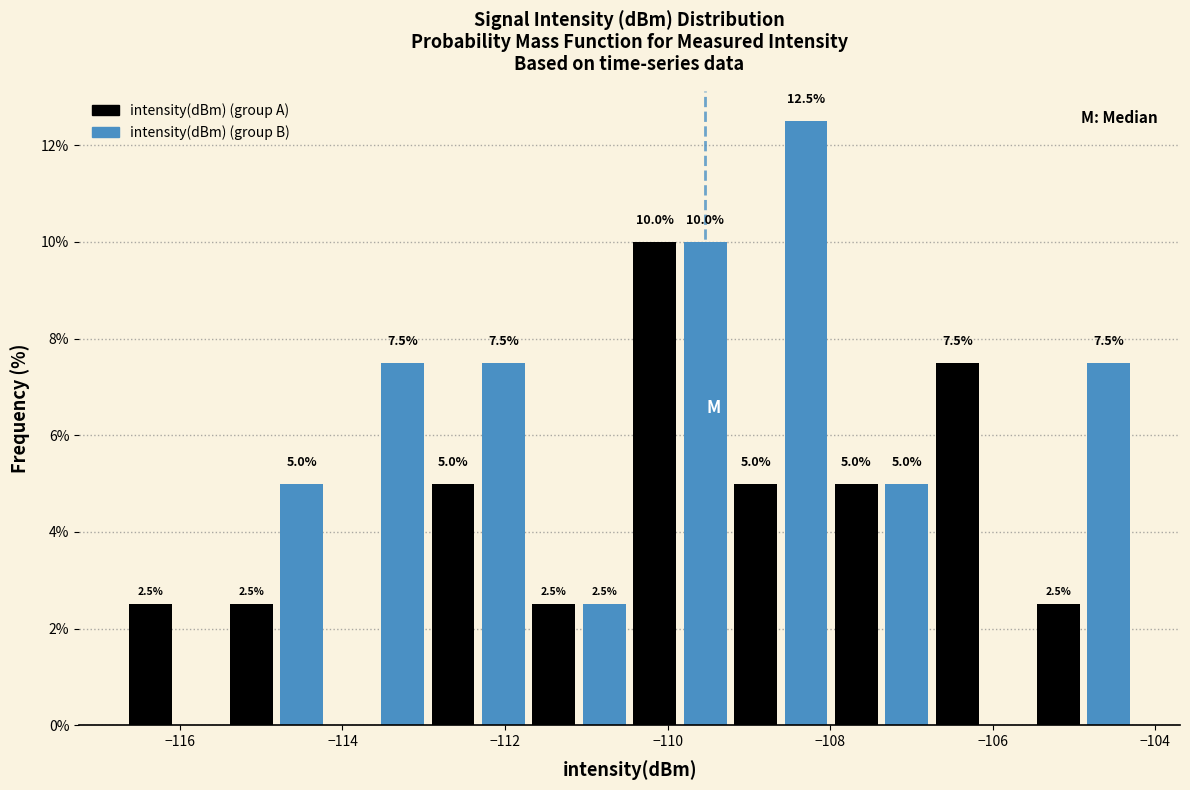

Around what value on the x-axis is the tallest bar? Give the approximate position of its centre, as read against the axis.

-108.2